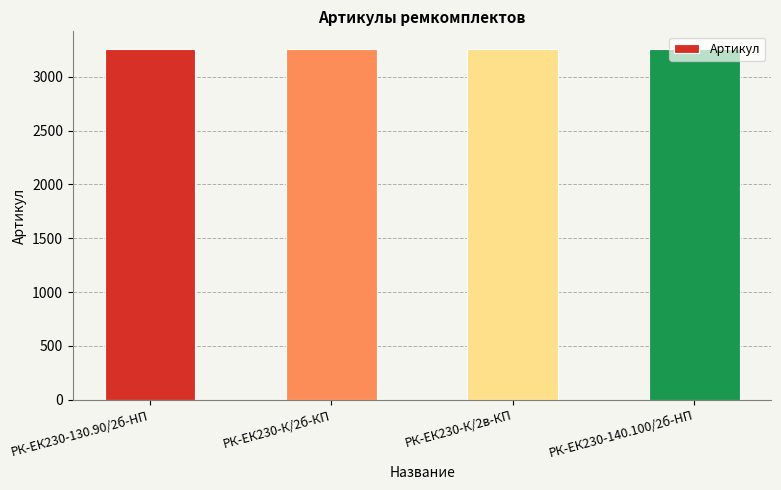

What is the difference between the maximum and minimum values?

4